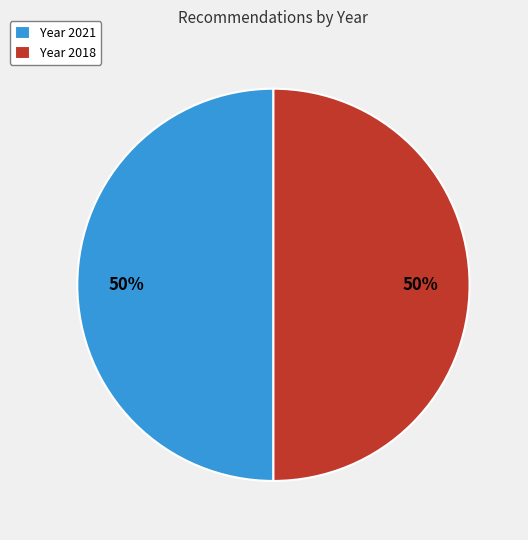

Is the sum of Year 2018 and Year 2021 greater than half?

Yes